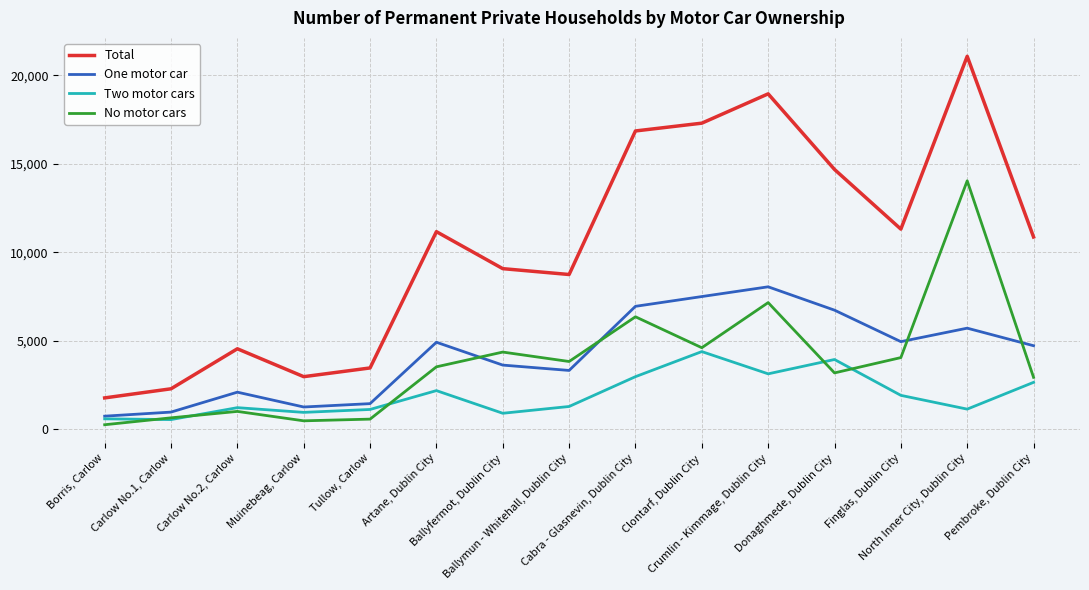

List the series in order of their peak value, highest first.

Total, No motor cars, One motor car, Two motor cars